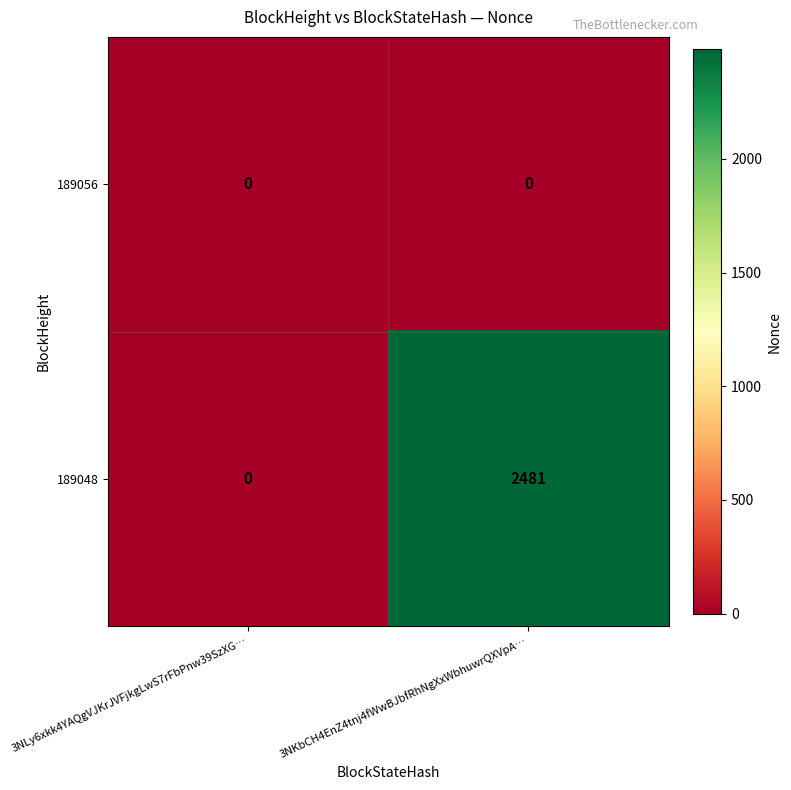

What is the difference between the highest and lowest values at 3NKbCH4EnZ4tnj4fWwBJbfRhNgXxWbhuwrQXVpA…?

2481